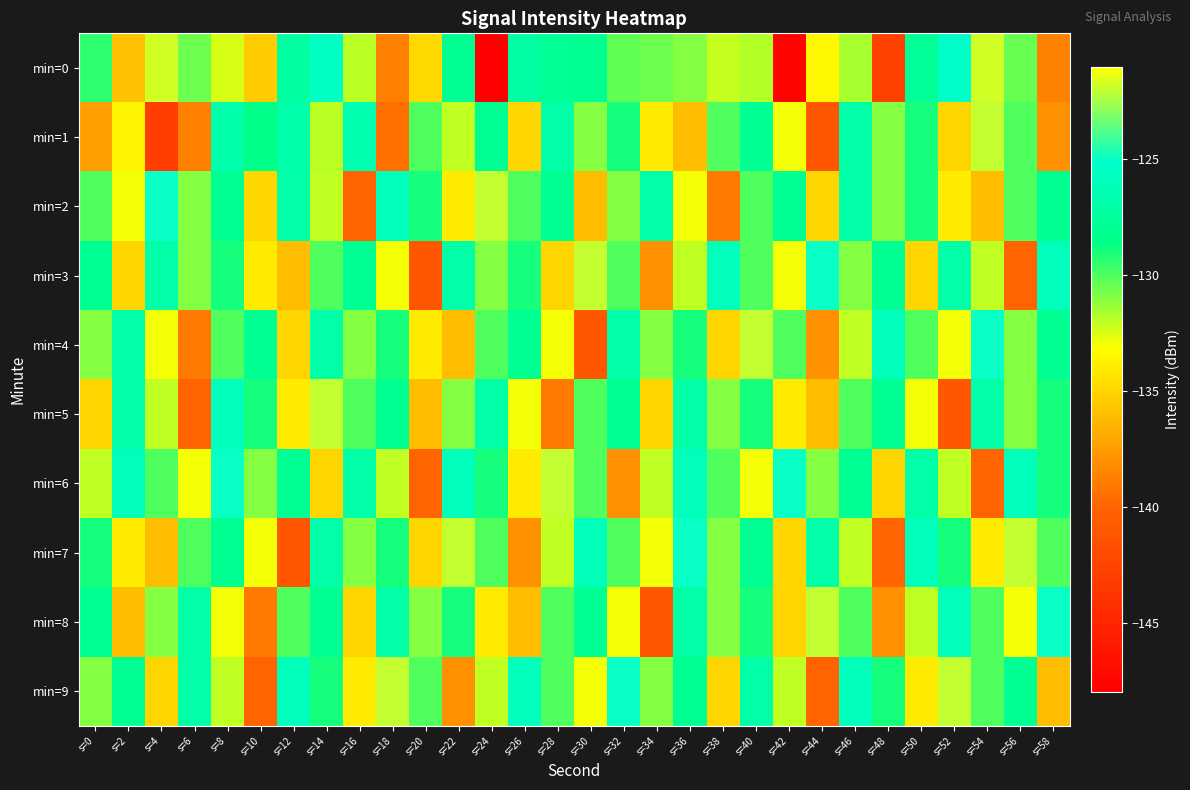

Which series has the widest spread of values?

min=0